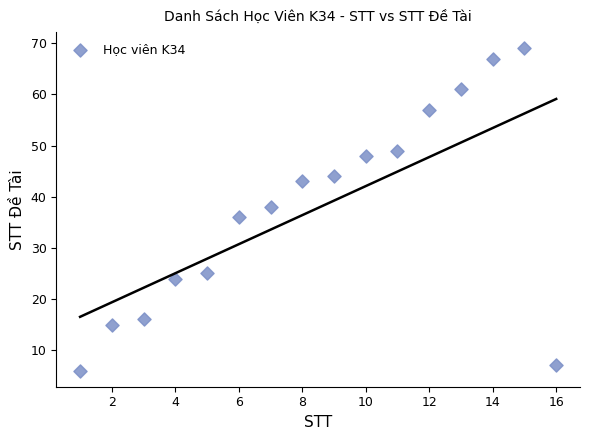

What is the range of Y values (max minus min)?

63